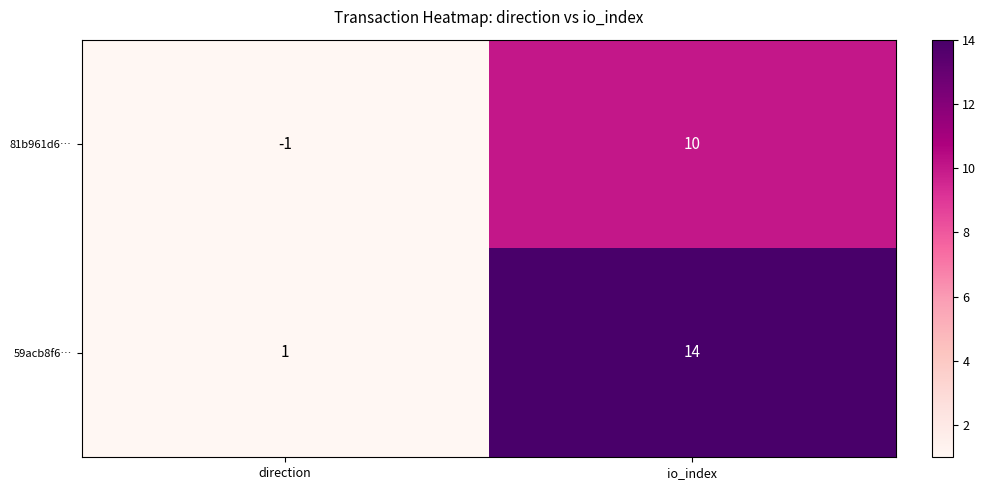

At which category does the chart reach its peak across all series?

io_index